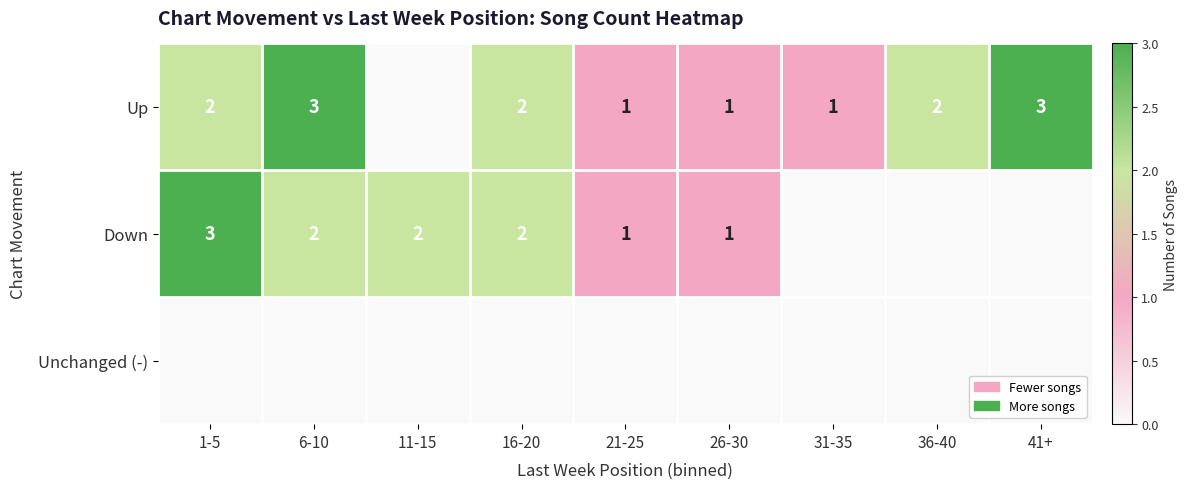

Is it true that Down equals 2 at 21-25?

False